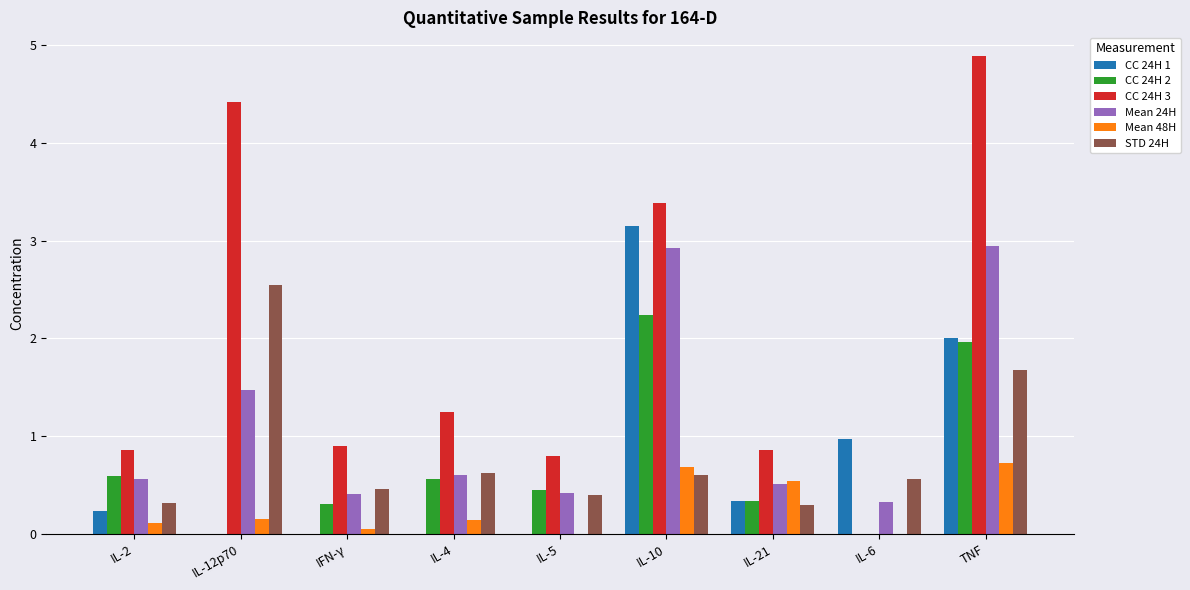

How many distinct data groups are displayed?

6